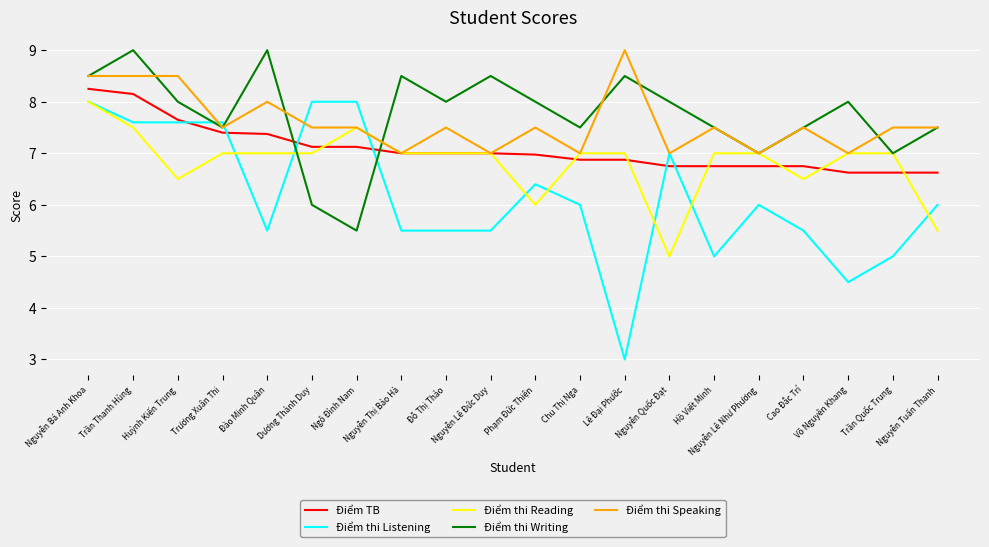

Read the Điểm thi Listening value at Trương Xuân Thi.

7.6